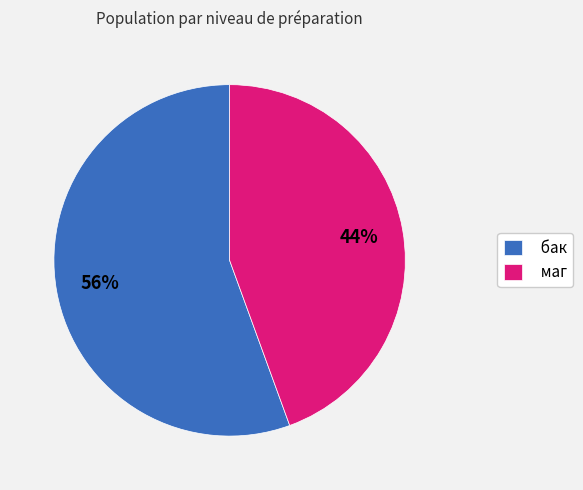

Rank the categories by value from highest to lowest.

бак, маг